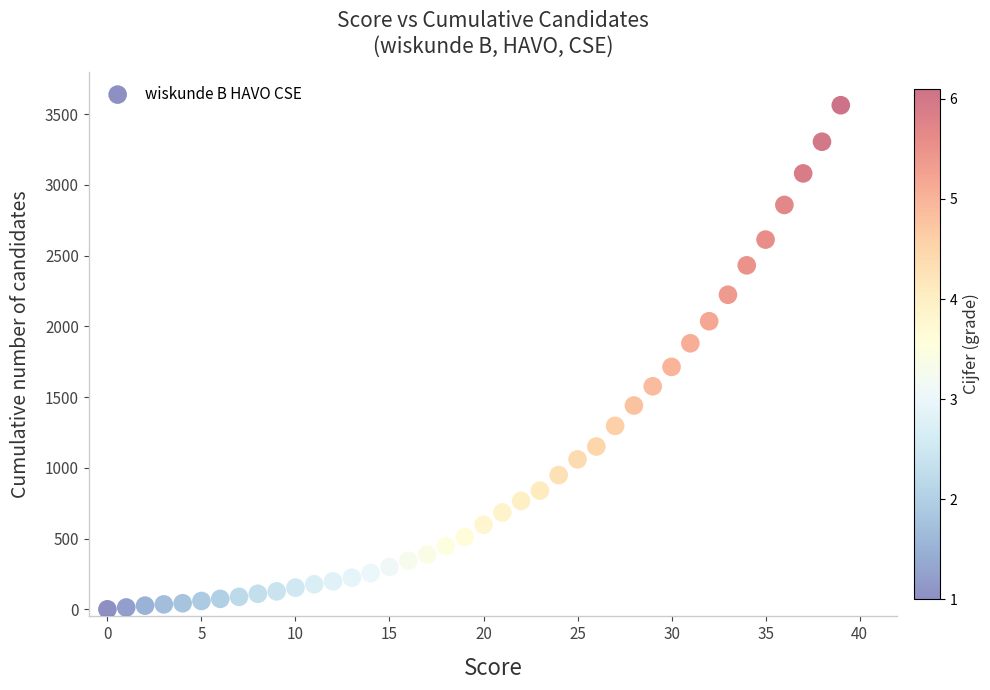

What is the range of Y values (max minus min)?

3564